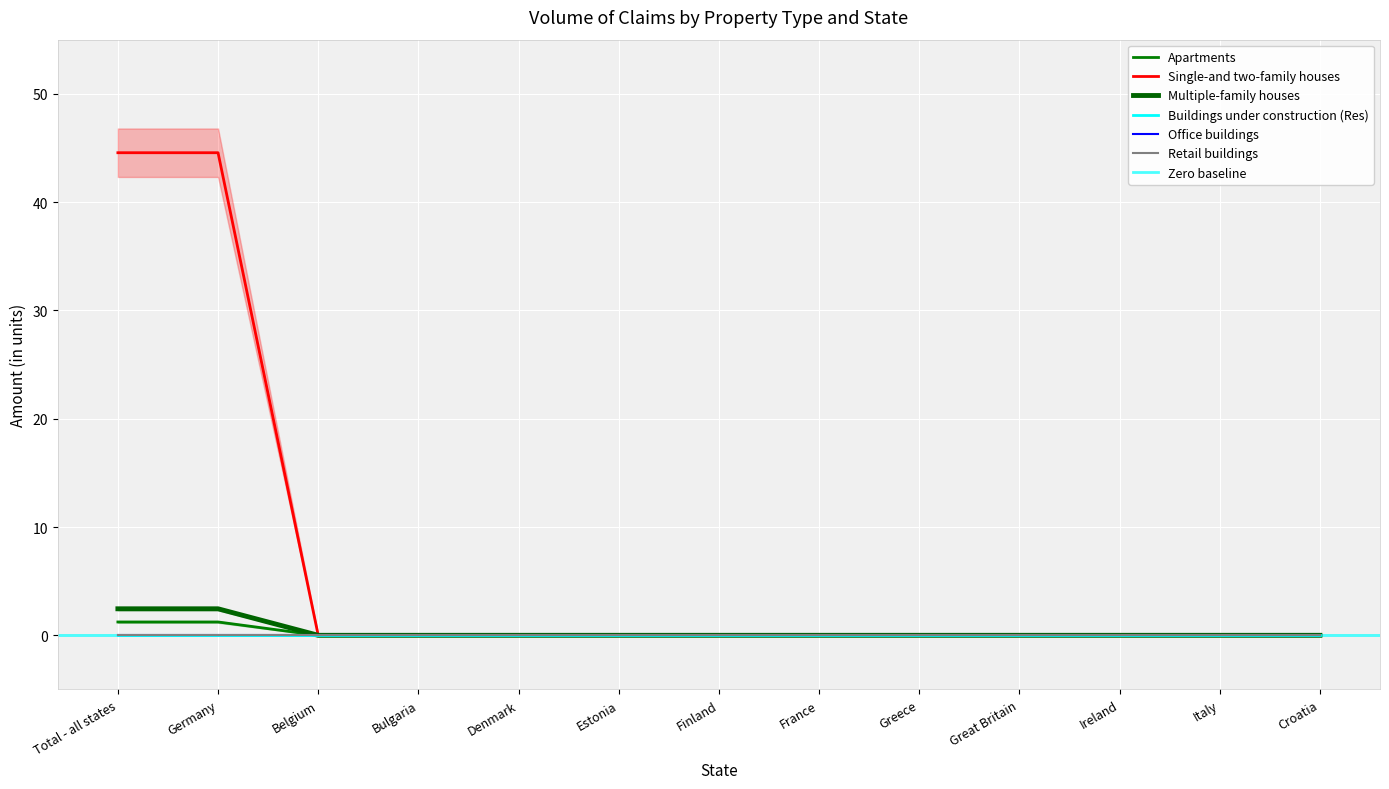

Which category has the lowest value in the Single-and two-family houses series?

Belgium